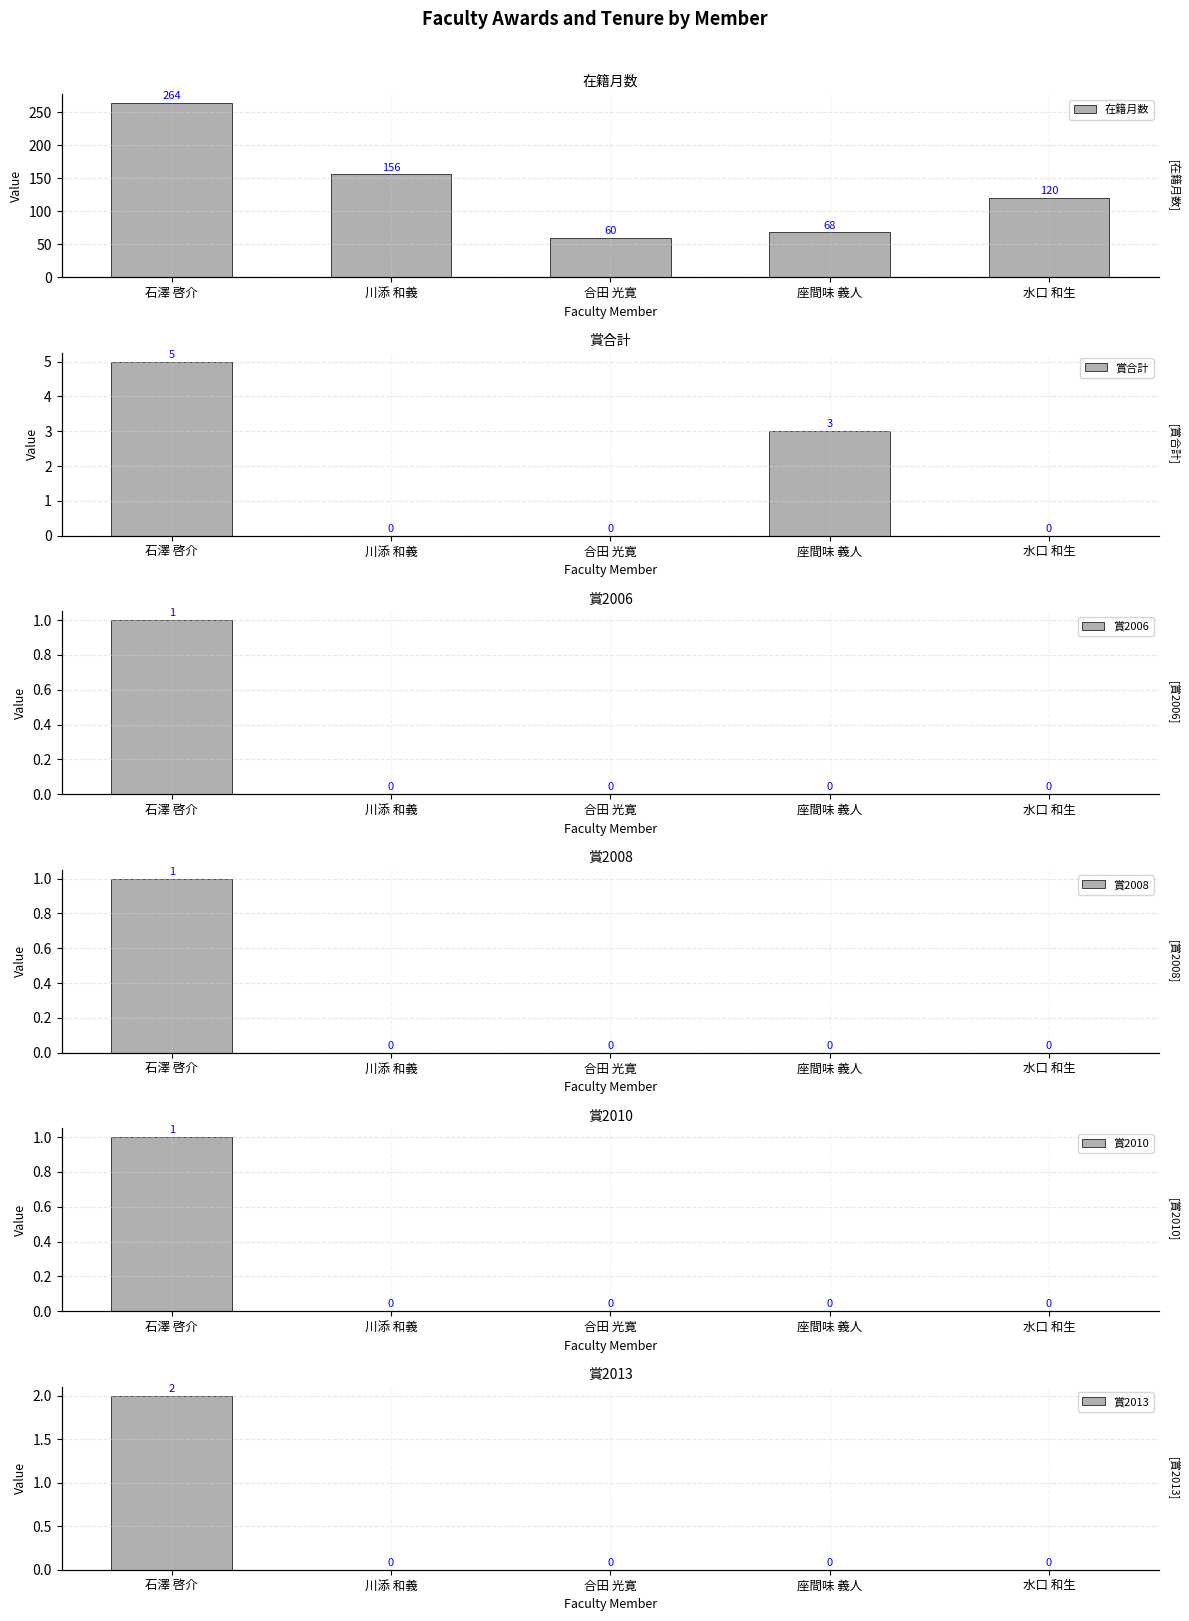

Is the value of 賞2013 at 水口 和生 greater than the value of 在籍月数 at 座間味 義人?

No